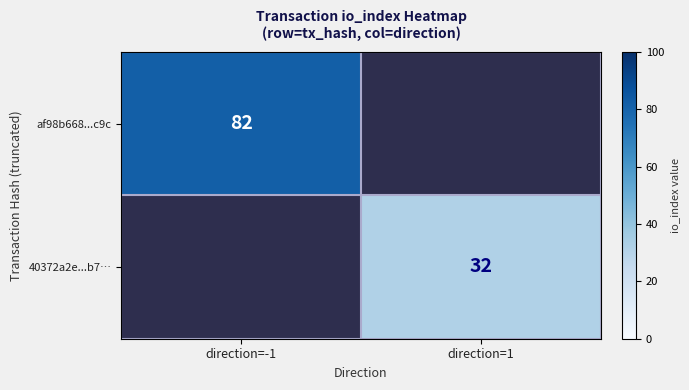

The value of 40372a2e...b7… at direction=1 is 47. True or false?

False